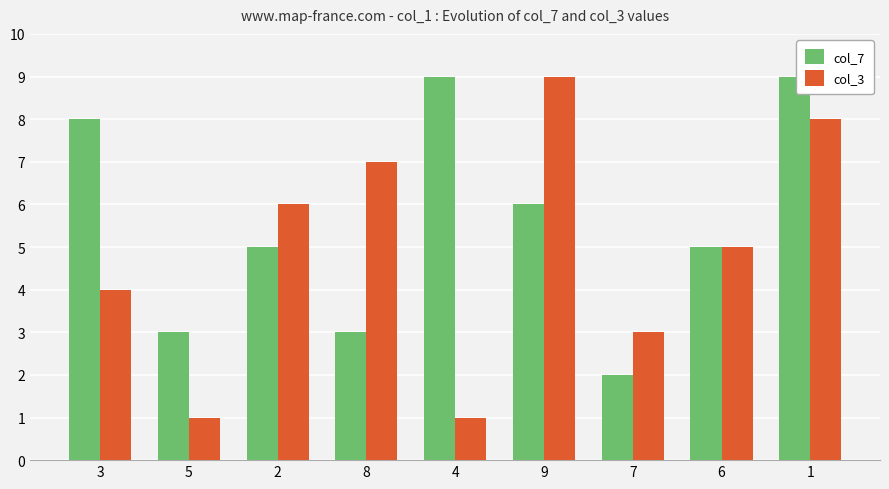

Reading left to right, what are all the values shown in this chart?

col_7: 8	3	5	3	9	6	2	5	9
col_3: 4	1	6	7	1	9	3	5	8